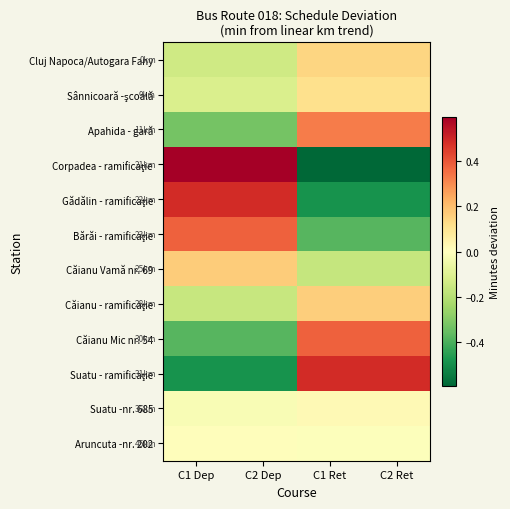

How many distinct data groups are displayed?

12